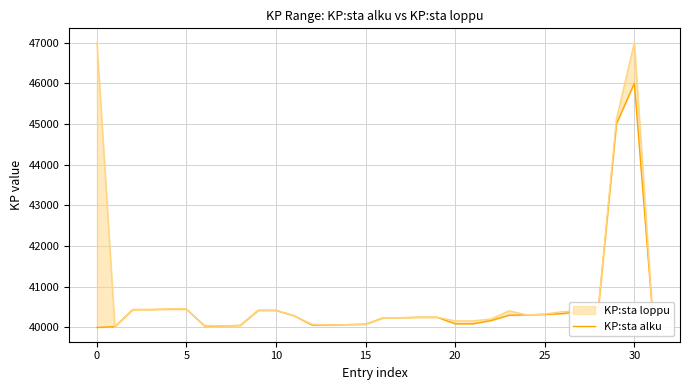

What is the ratio of the value at 17 to the value at 26?

1.0